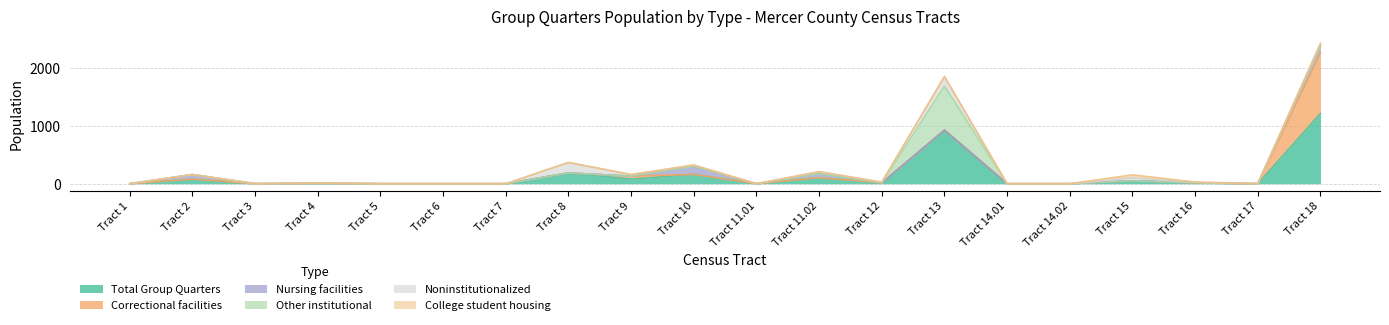

What are all the series names shown in the legend?

Total Group Quarters, Correctional facilities, Nursing facilities, Other institutional, Noninstitutionalized, College student housing